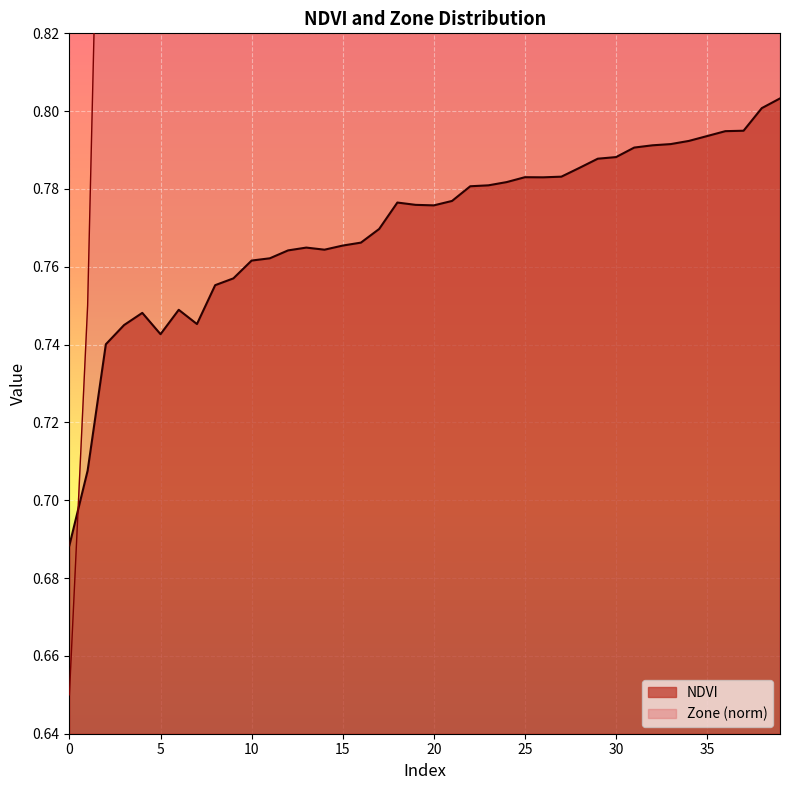

List the series in order of their overall mean, lowest first.

NDVI, Zone